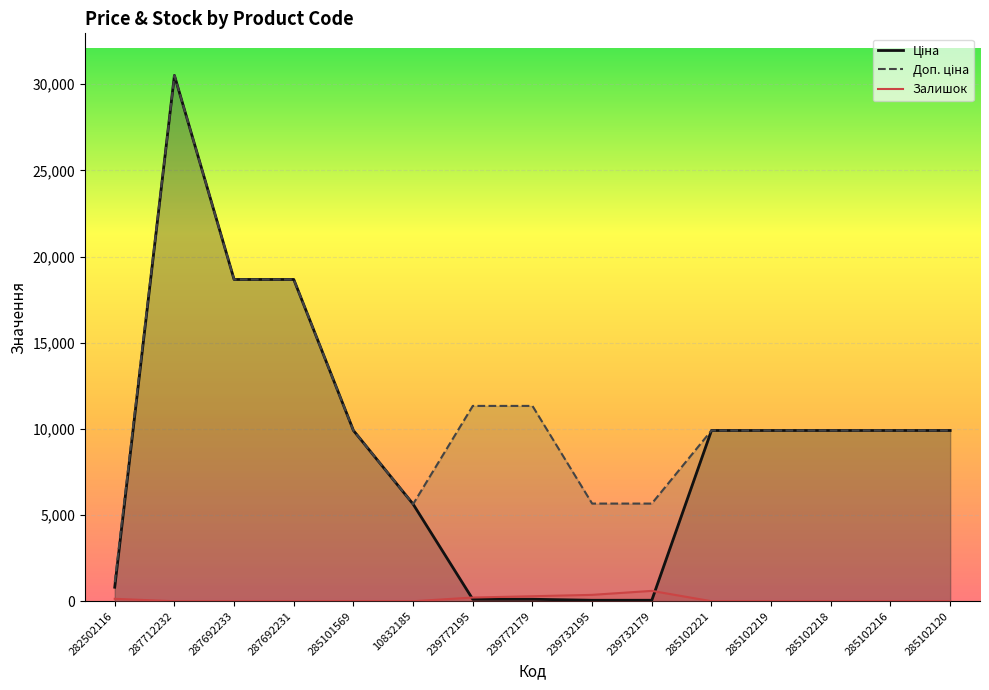

How many lines are shown in the chart?

3